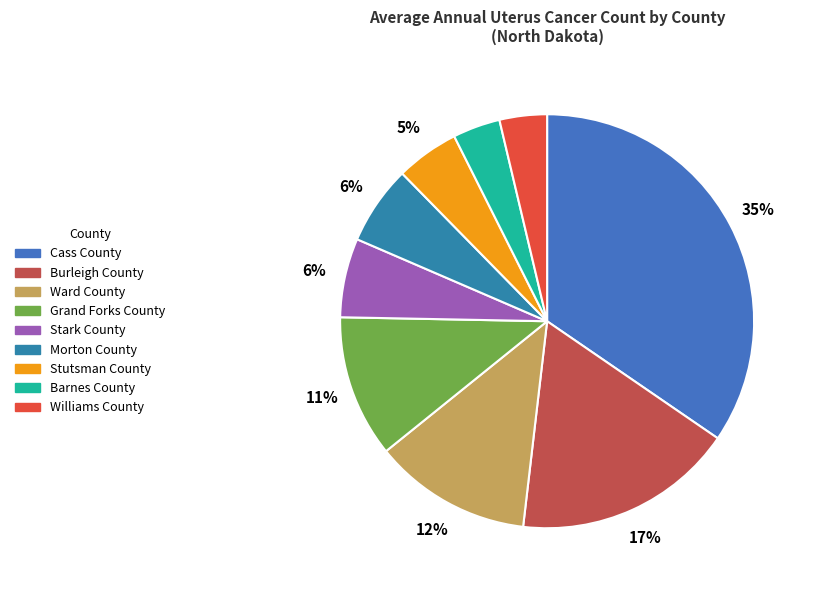

Do Barnes County and Burleigh County together represent more than half of the pie?

No